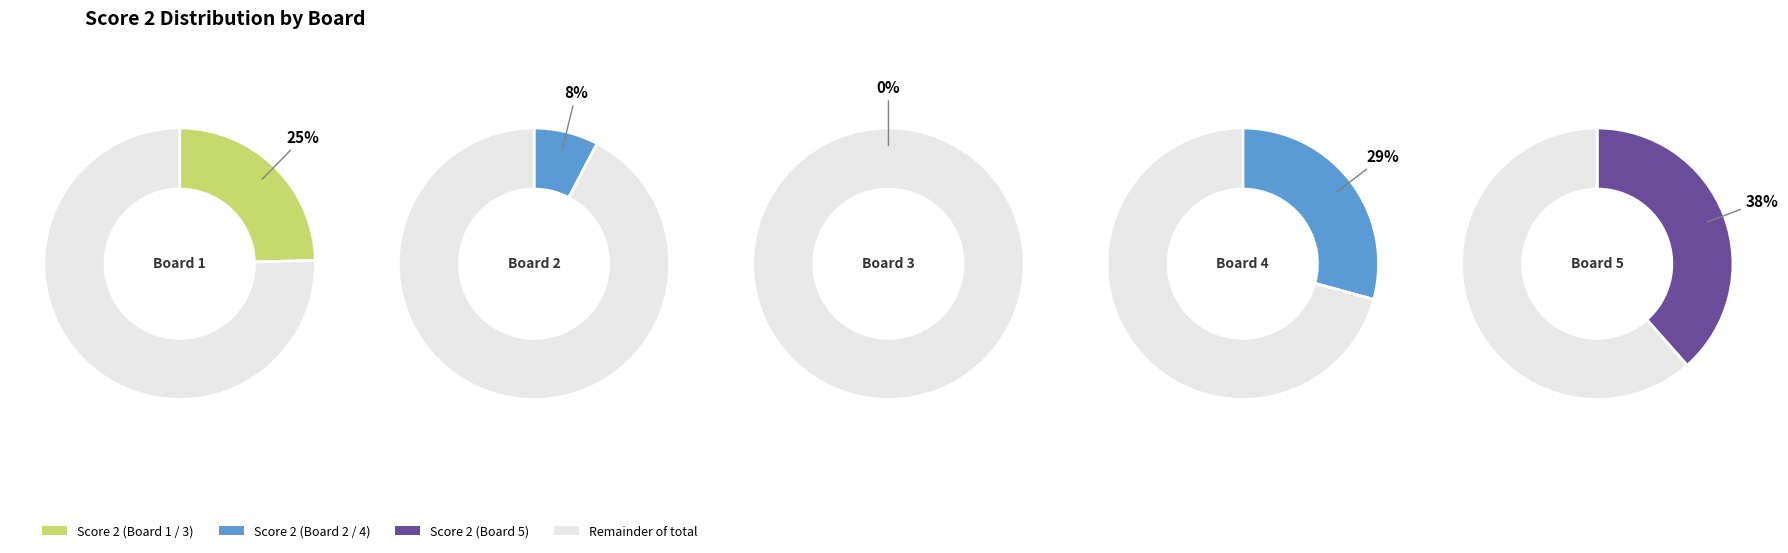

Count the number of slices in the pie.

5